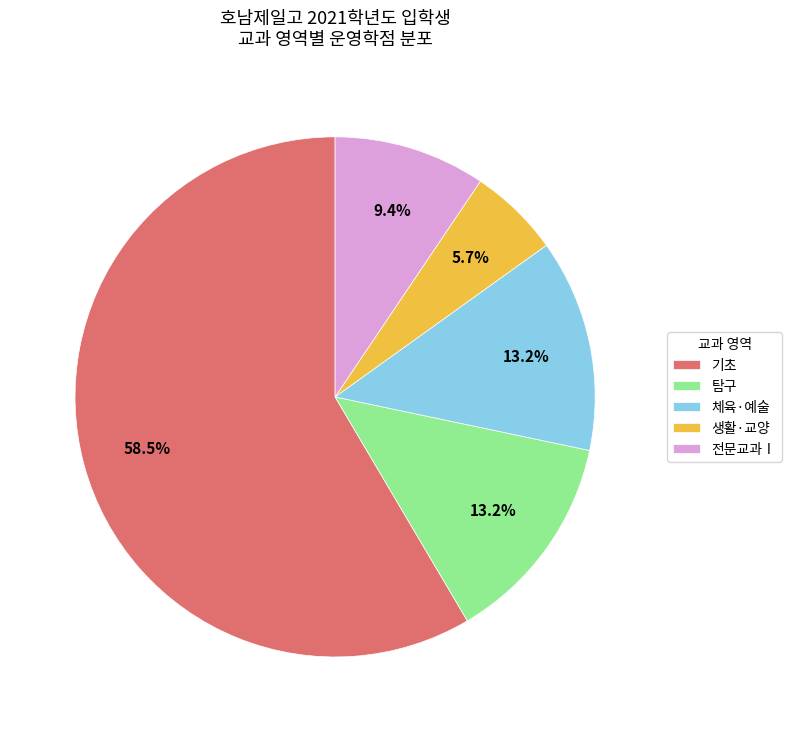

Combined, do 전문교과Ⅰ and 체육·예술 account for over 50%?

No